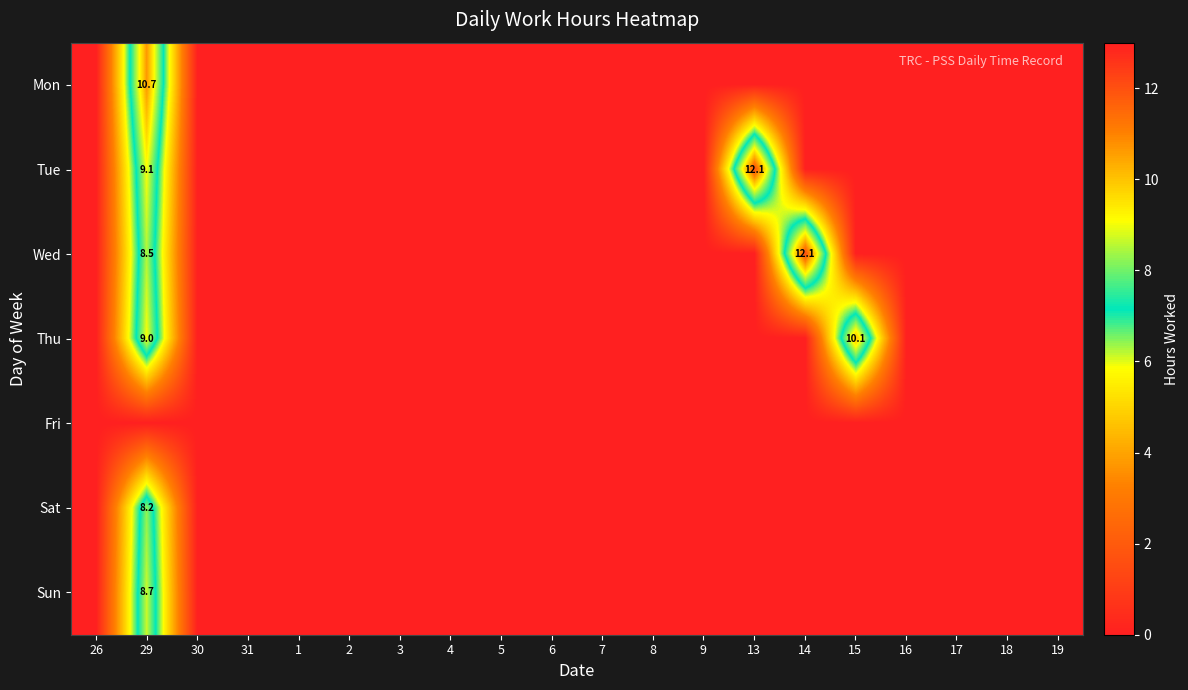

Is it true that Tue equals 4.0 at 29?

False